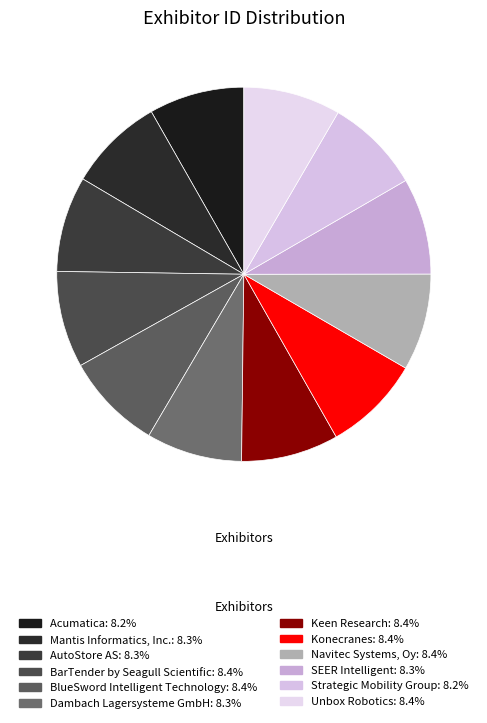

To the nearest percent, what portion does BarTender by Seagull Scientific represent?

8%